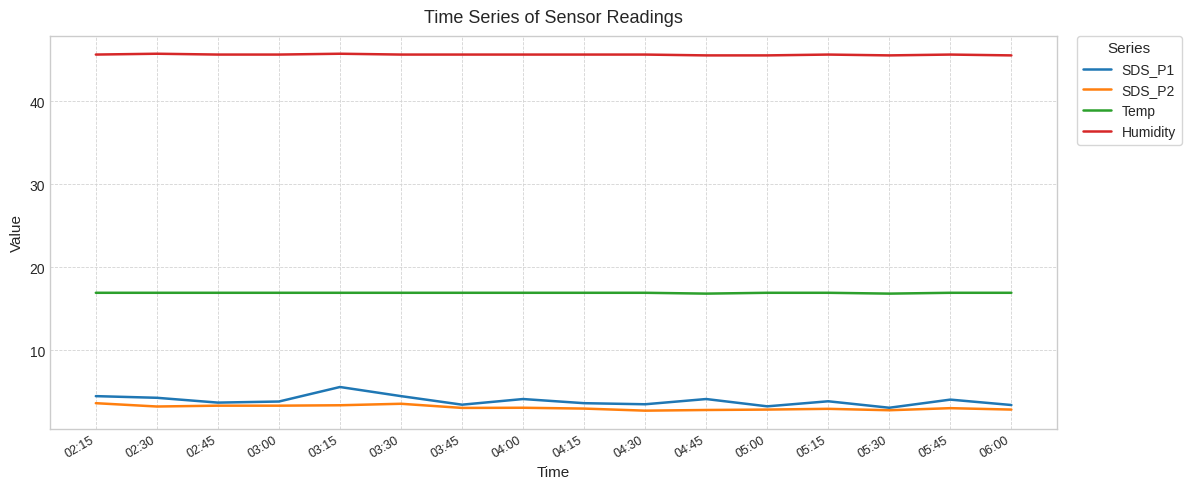

What is the average value of the Temp series?

16.9